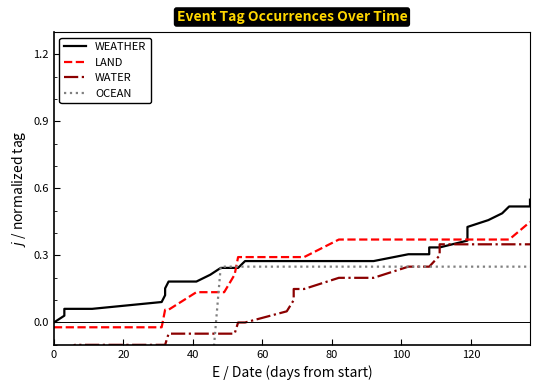

How many times do OCEAN and WATER cross each other?

2